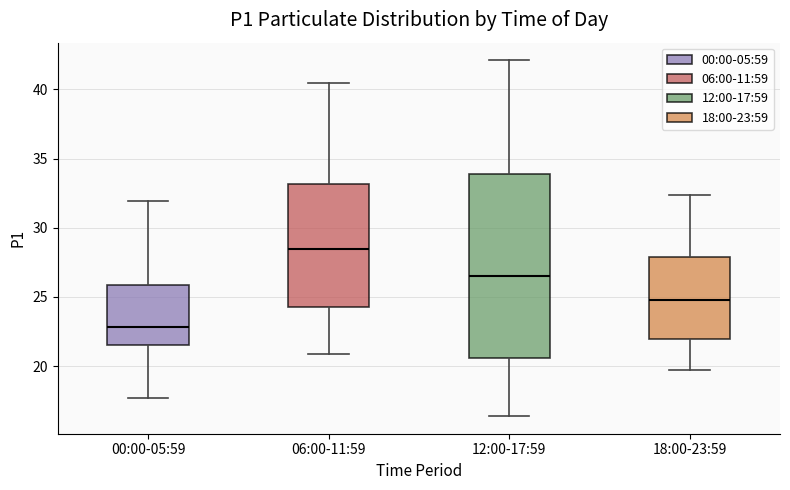

Comparing the boxes themselves (not the whiskers), which one is the tallest?

12:00-17:59